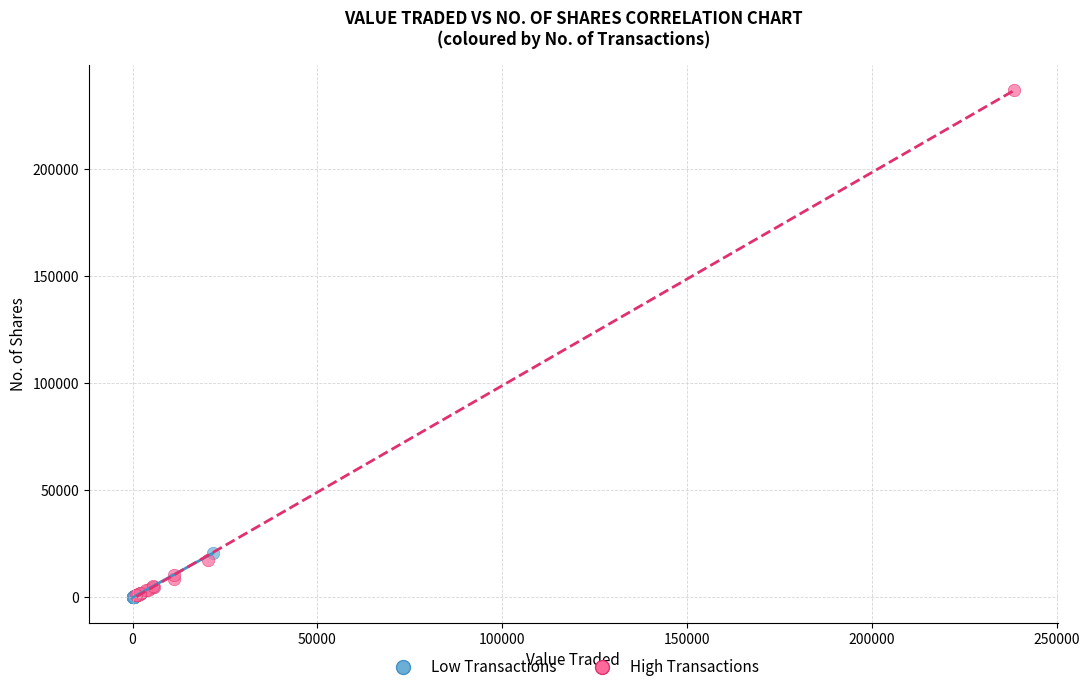

Which series reaches the maximum Y coordinate?

High Transactions